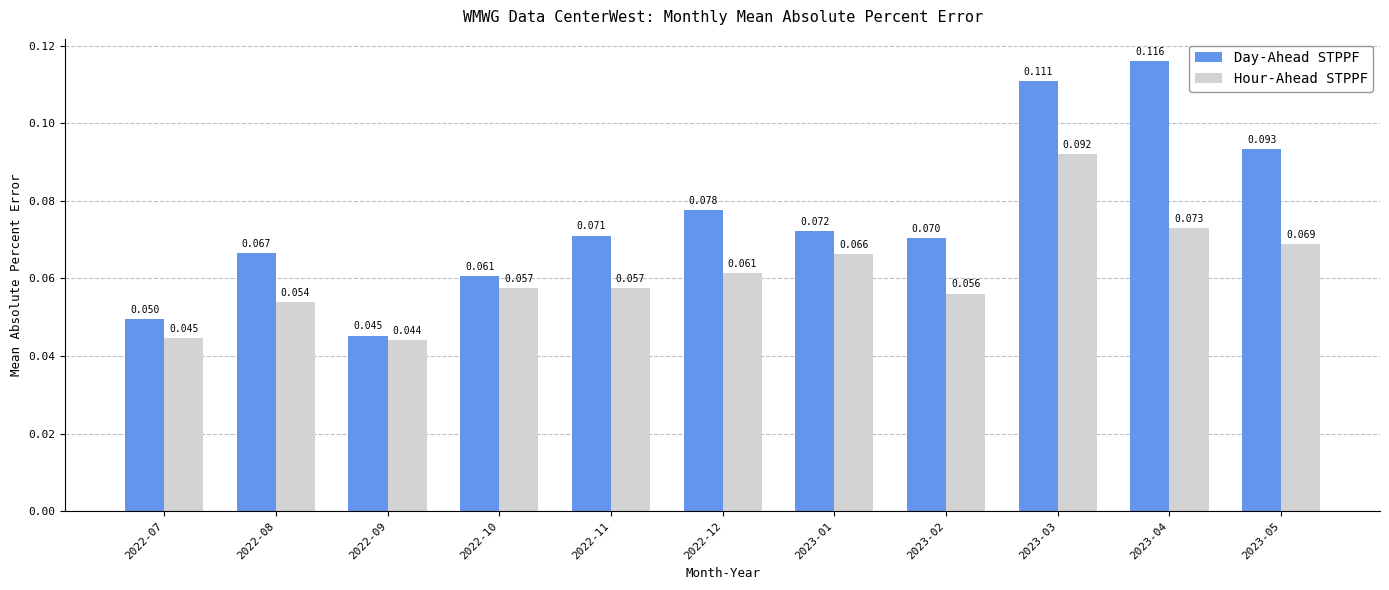

Which series has the largest total across all categories?

Day-Ahead STPPF